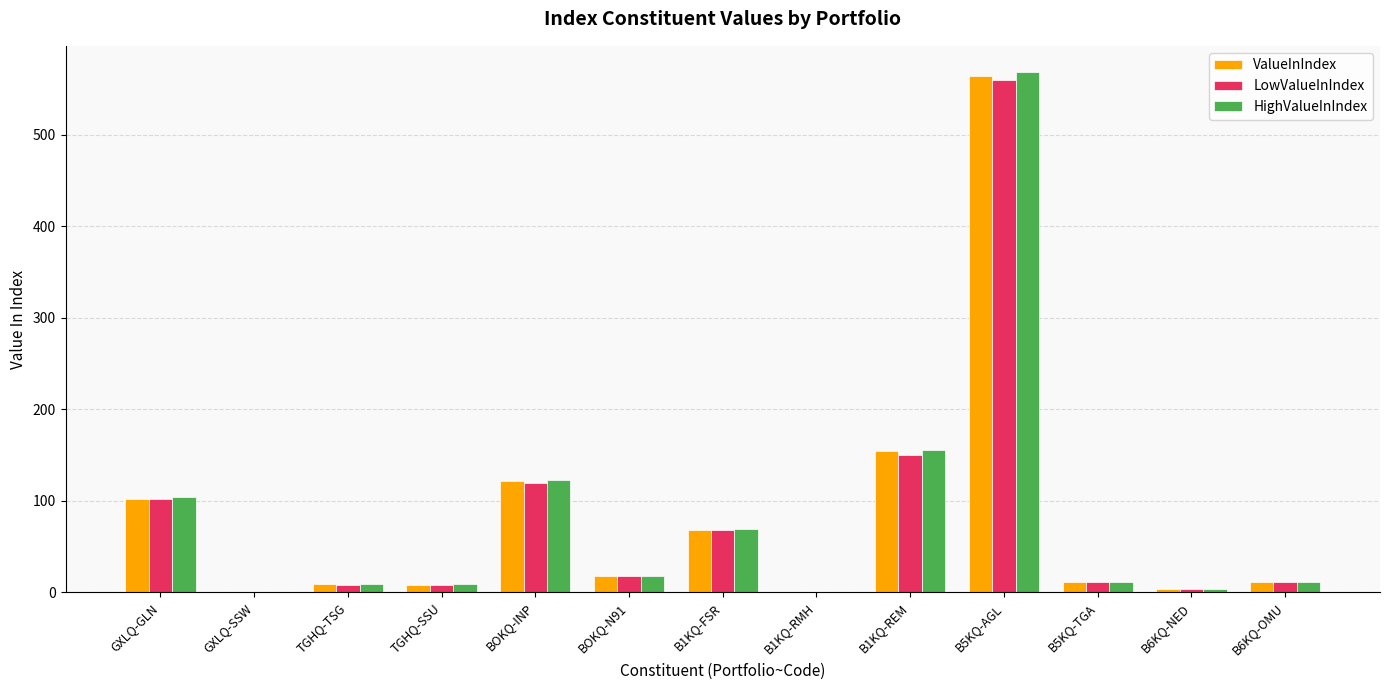

How many groups of bars are there?

13